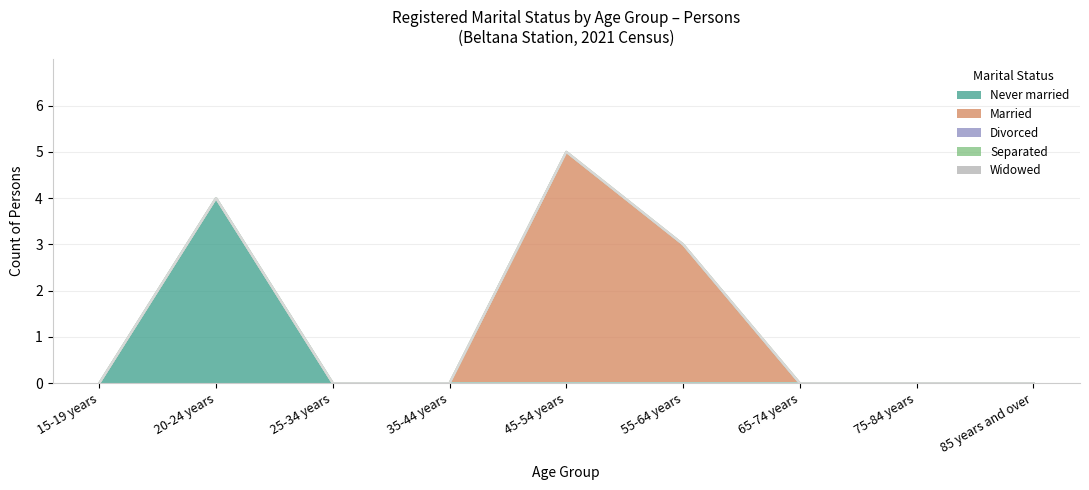

True or false: Widowed and Married cross at least once.

False